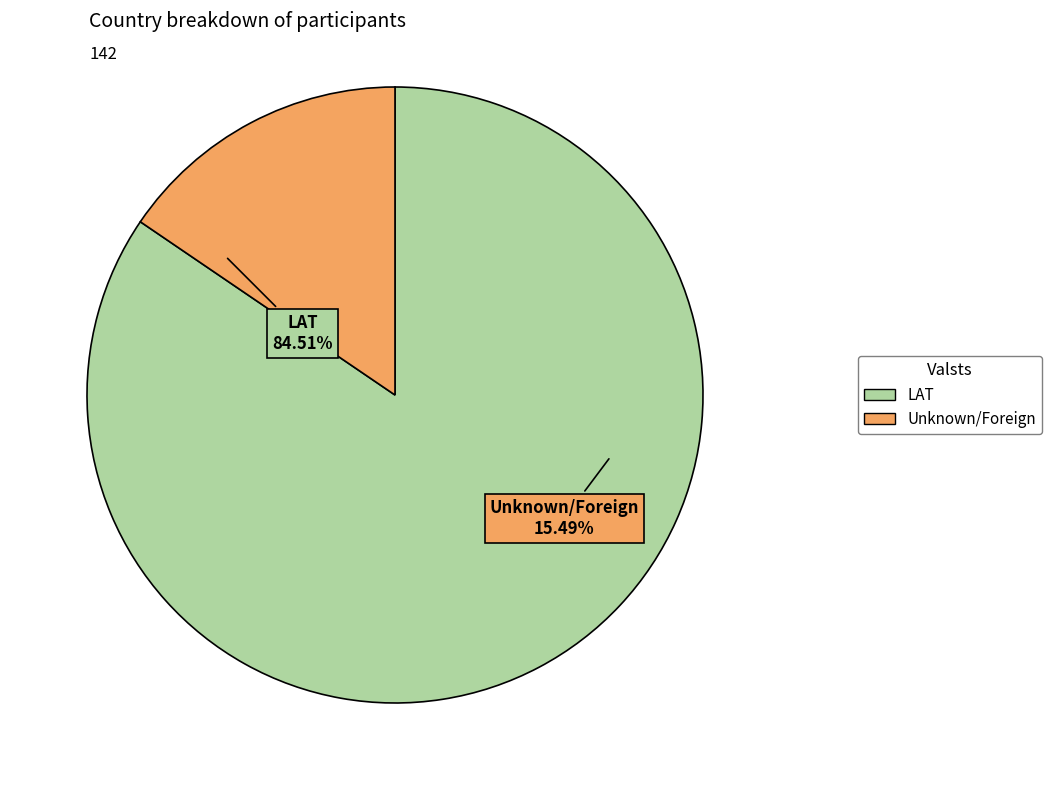

Approximately how many times larger is the value at LAT compared to ?

5.5